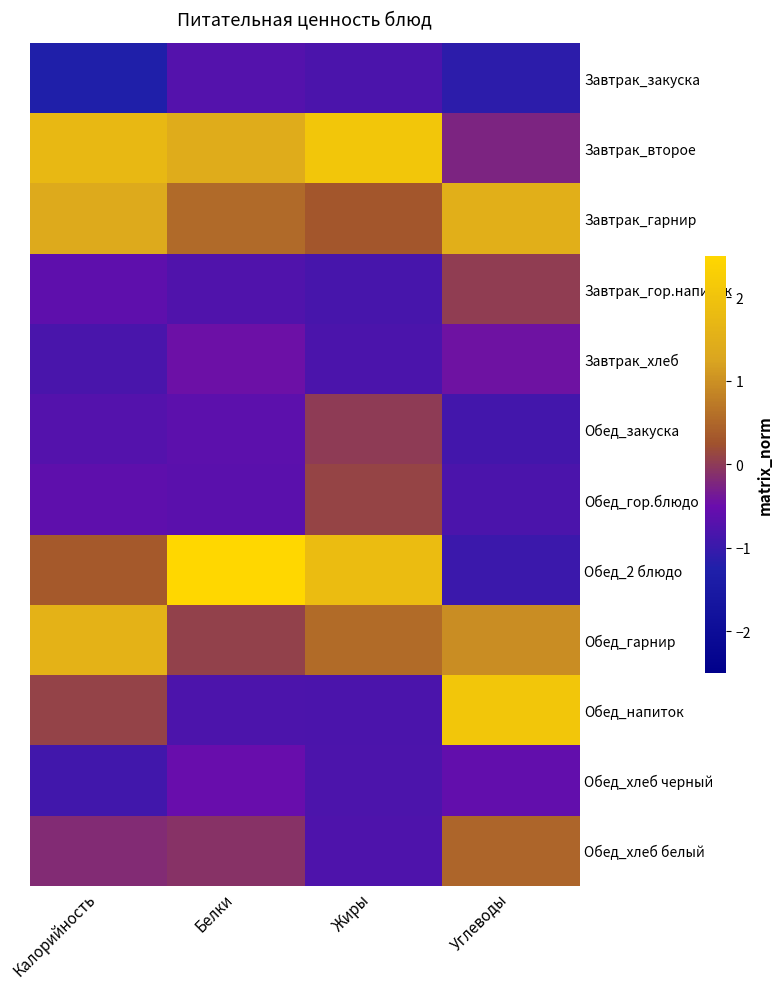

Which has a higher value, Жиры or Белки?

Белки